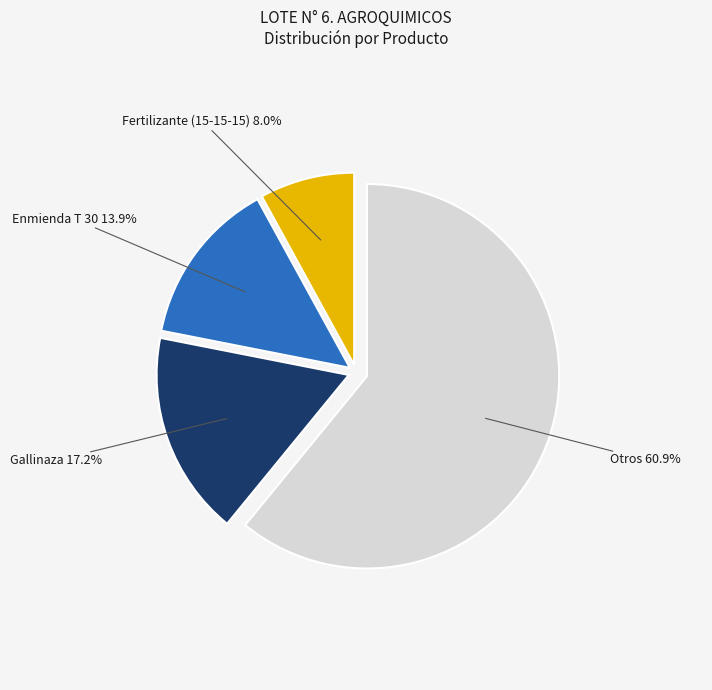

Is there any slice that represents more than half of the pie?

Yes